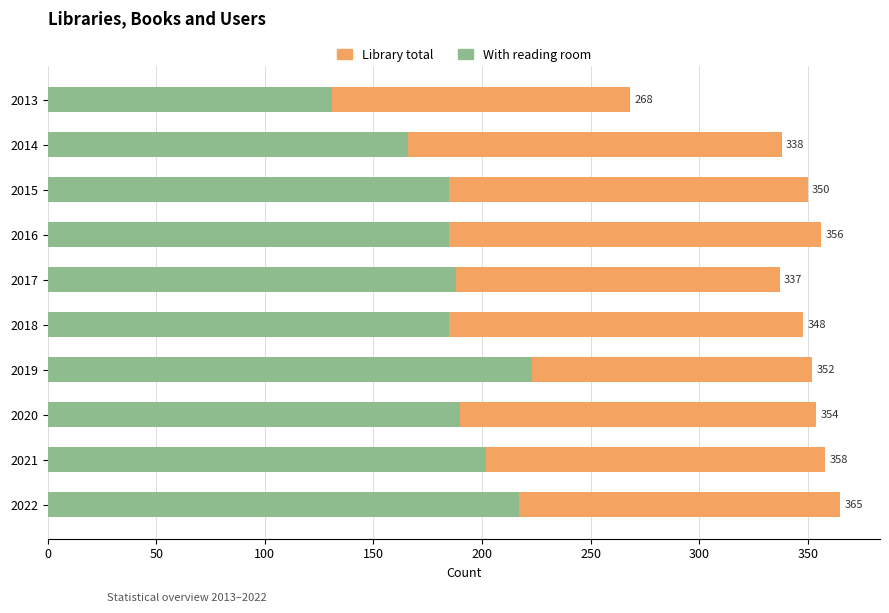

What is the difference between the highest and lowest values at 2017?

149